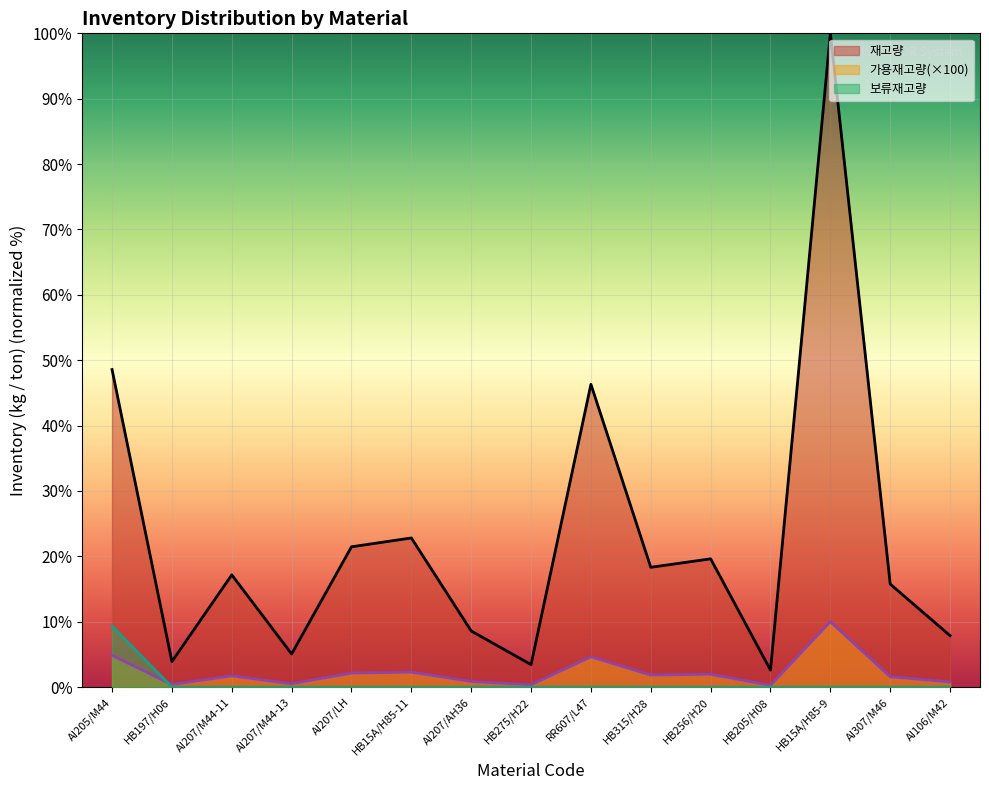

Which series has the largest total across all categories?

재고량